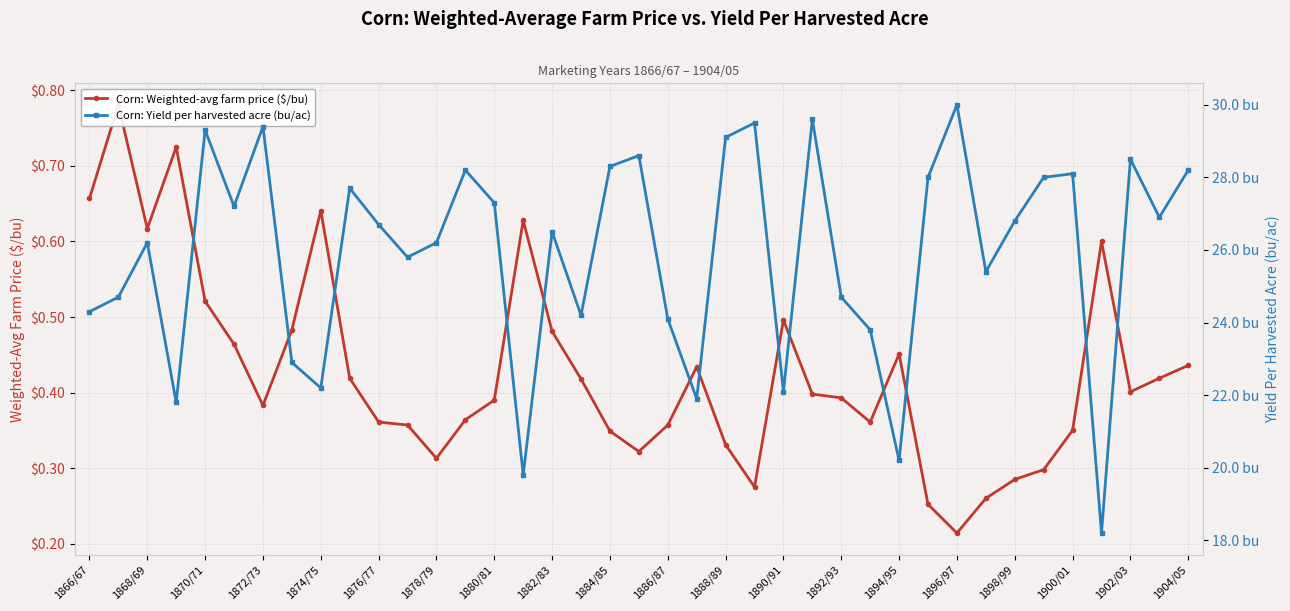

True or false: Corn: Yield per harvested acre (bu/ac) and Corn: Weighted-avg farm price ($/bu) intersect in this chart.

False